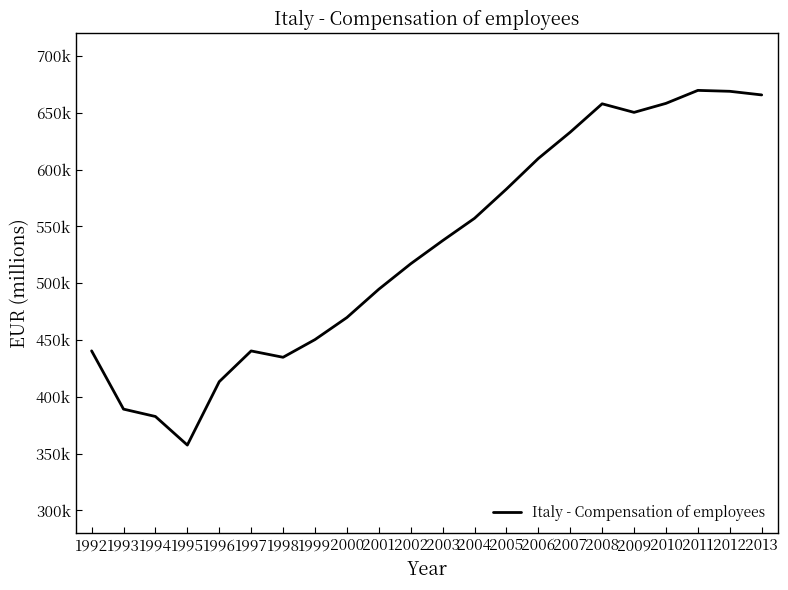

What is the sum of the values at 1997 and 1996?

853734.5